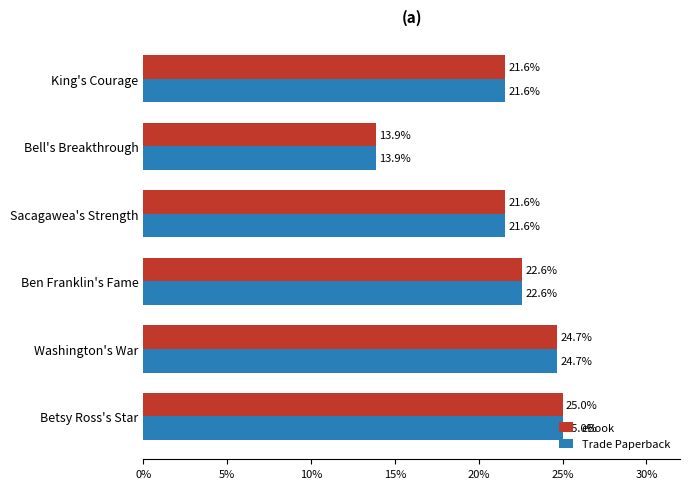

What are all the series names shown in the legend?

eBook, Trade Paperback